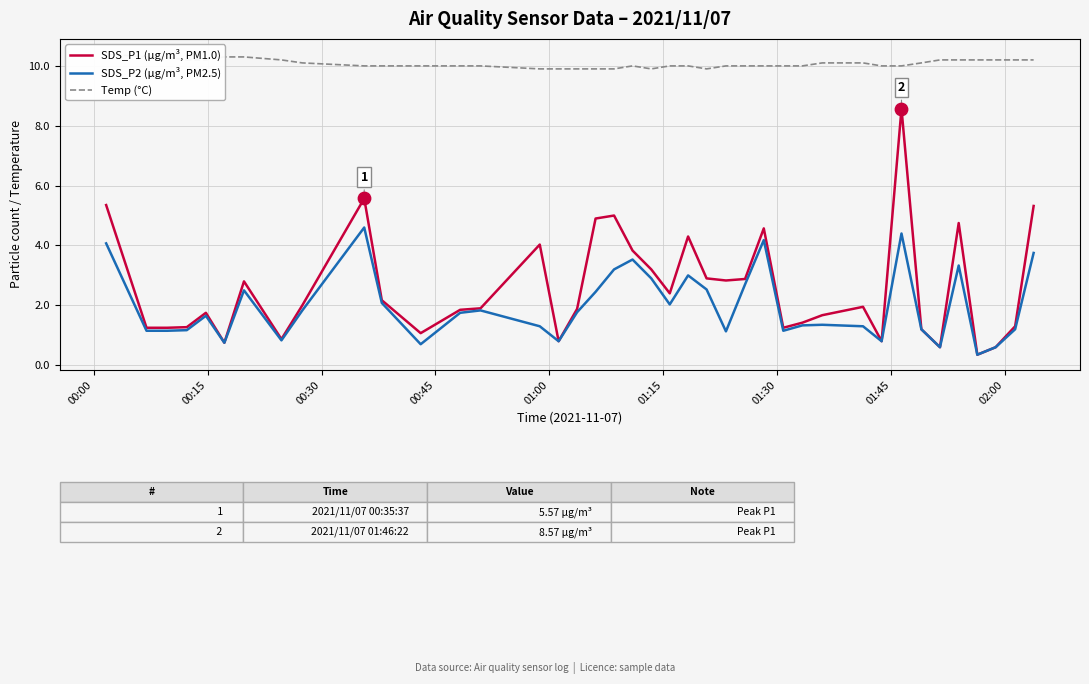

Which series contains the lowest Y value?

SDS_P1 (µg/m³, PM1.0)